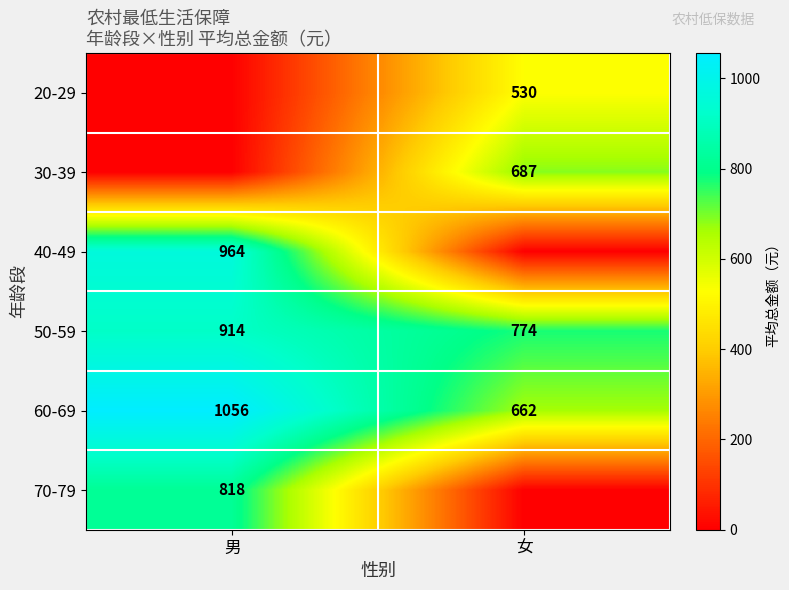

What is the lowest value of the 50-59 series?

774